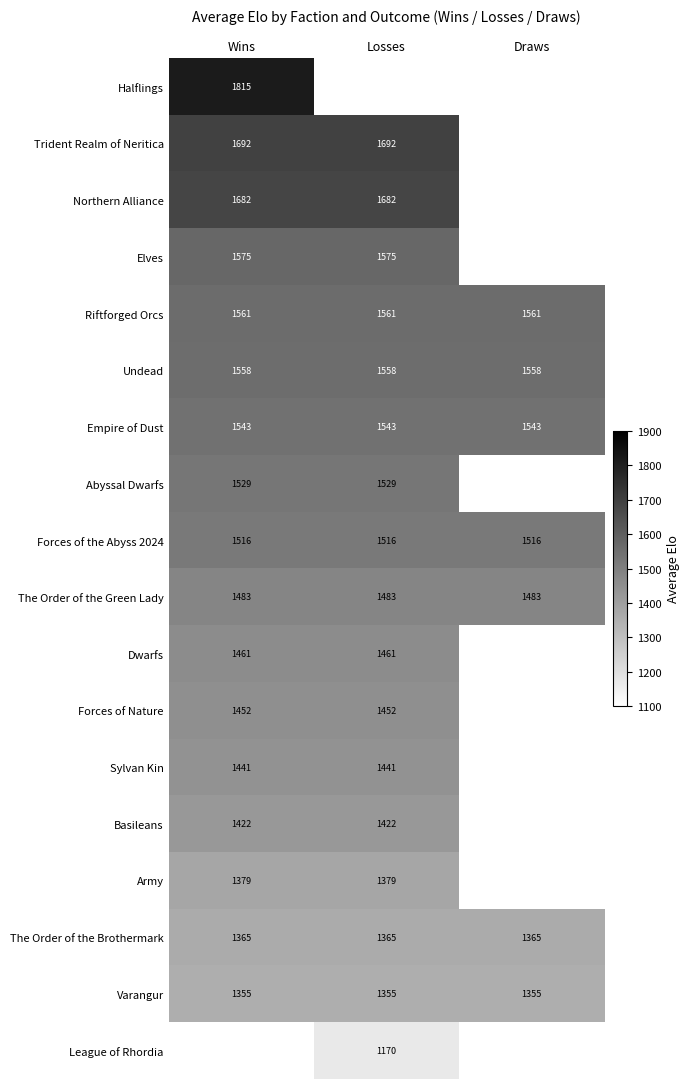

Is it true that Basileans equals 2499.4 at Wins?

False